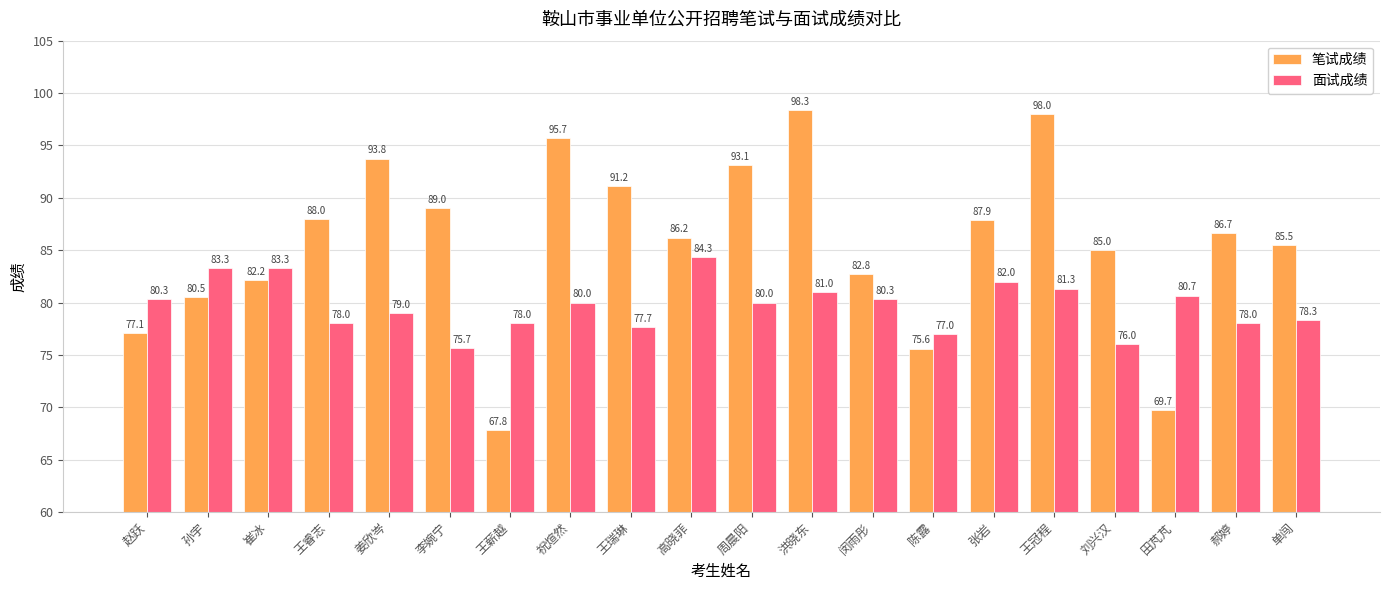

How many categories are shown in the chart?

20